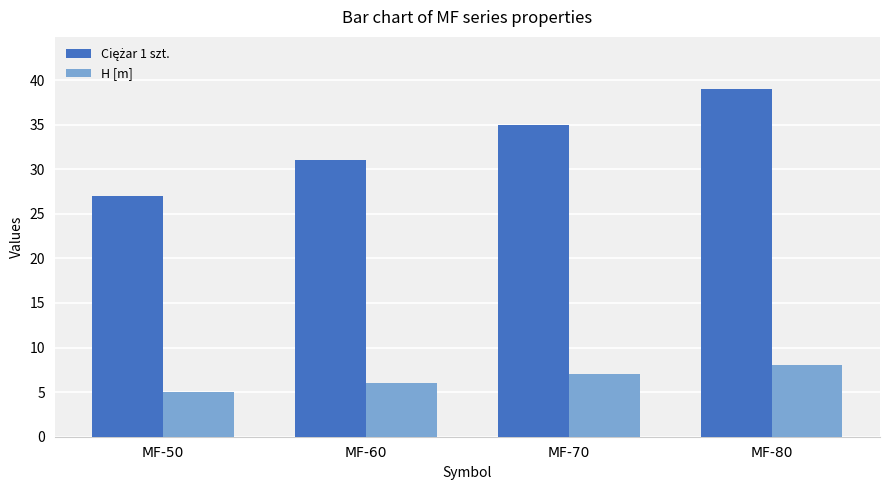

What is the maximum value for H [m]?

8